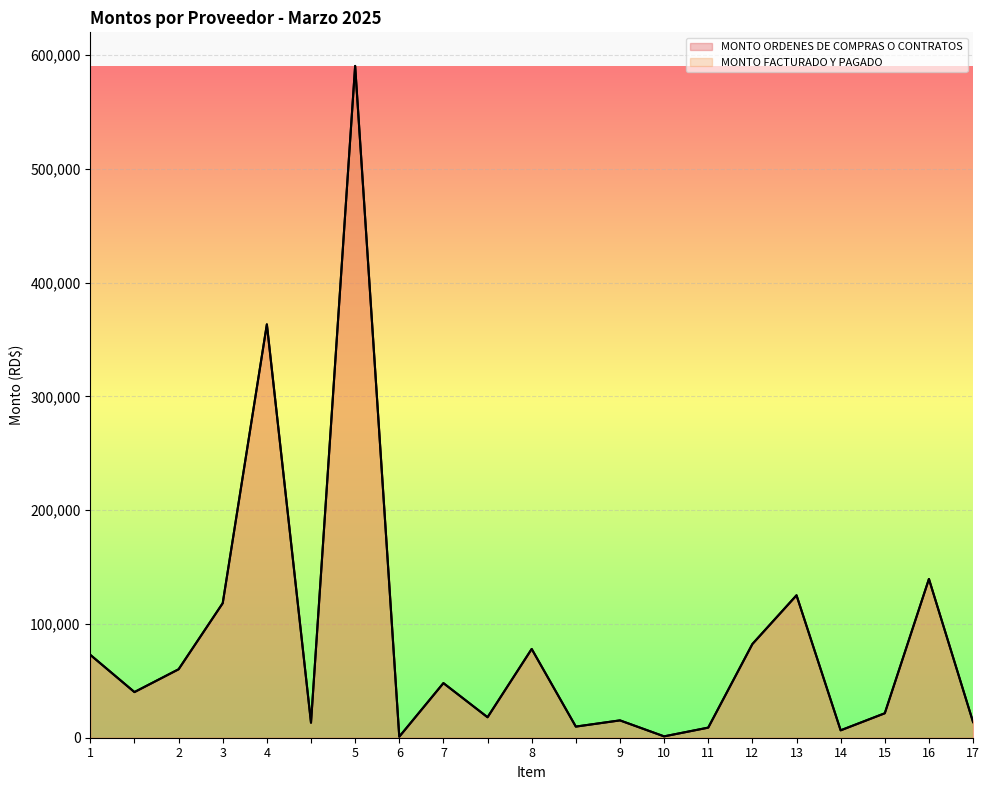

What are all the series names shown in the legend?

MONTO ORDENES DE COMPRAS O CONTRATOS, MONTO FACTURADO Y PAGADO